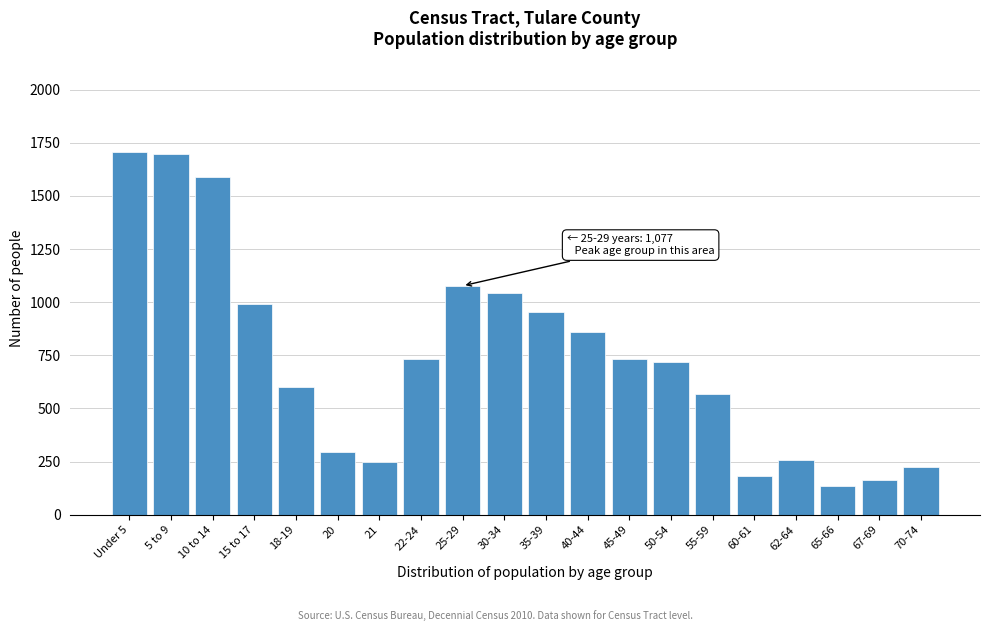

Reading left to right, what are all the values shown in this chart?

Under 5=1706	5 to 9=1697	10 to 14=1590	15 to 17=993	18-19=603	20=293	21=249	22-24=734	25-29=1077	30-34=1043	35-39=956	40-44=858	45-49=734	50-54=719	55-59=567	60-61=184	62-64=259	65-66=134	67-69=162	70-74=224